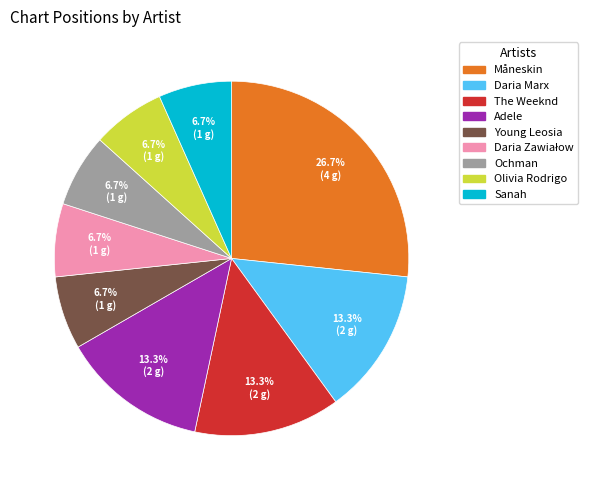

Between Ochman and The Weeknd, which is larger?

The Weeknd